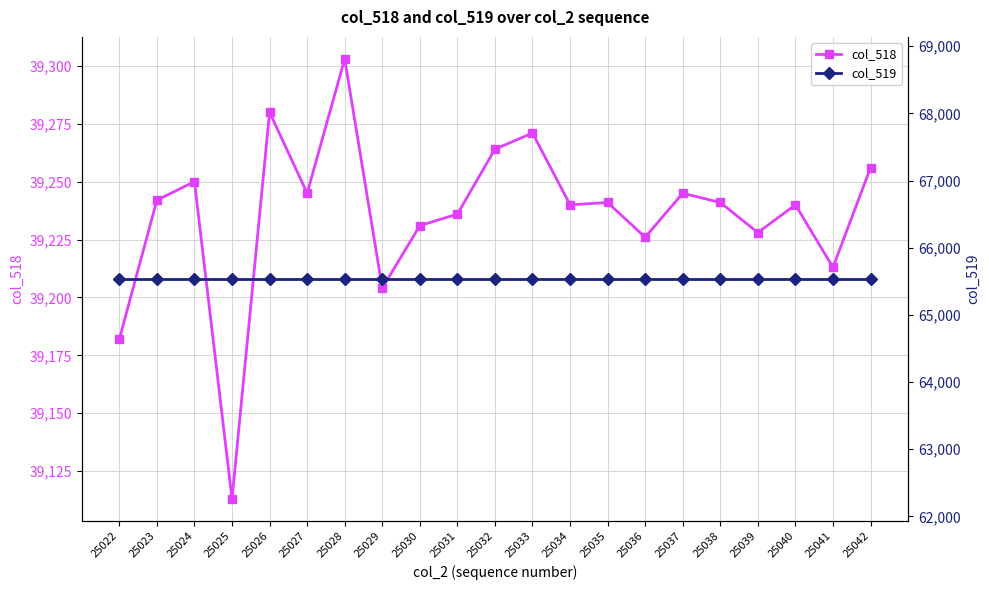

What is the spread (max minus min) of values at 25027?

26290